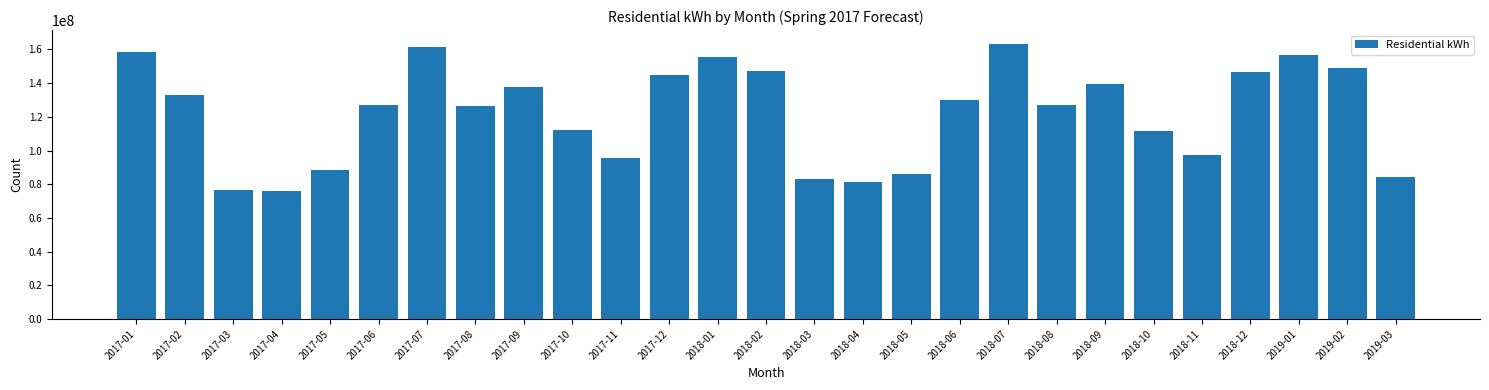

Approximately how many times larger is the value at 2018-12 compared to 2018-07?

0.9